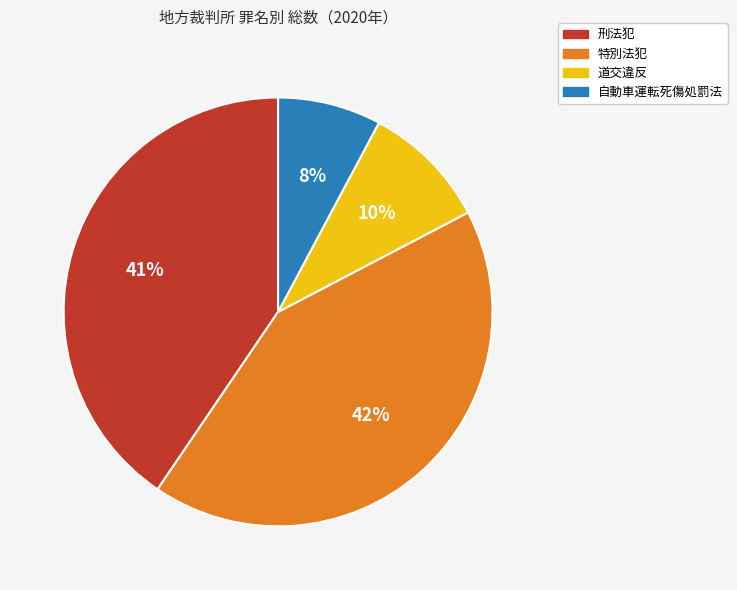

Does 特別法犯 represent more than half of the total?

No